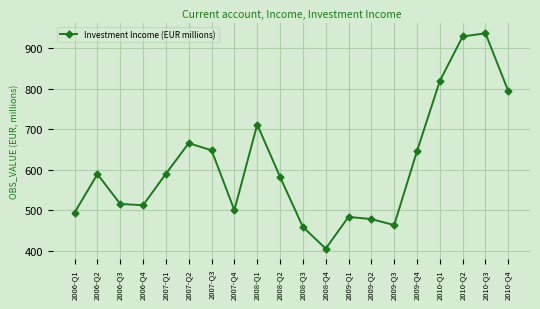

At which label is the value closest to 670?

2007-Q2